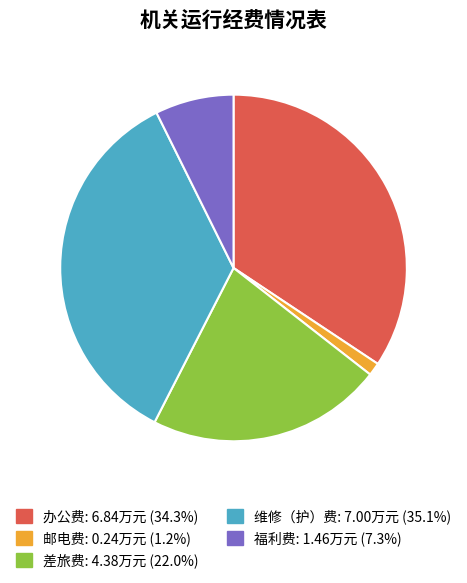

How many segments does this pie chart have?

5